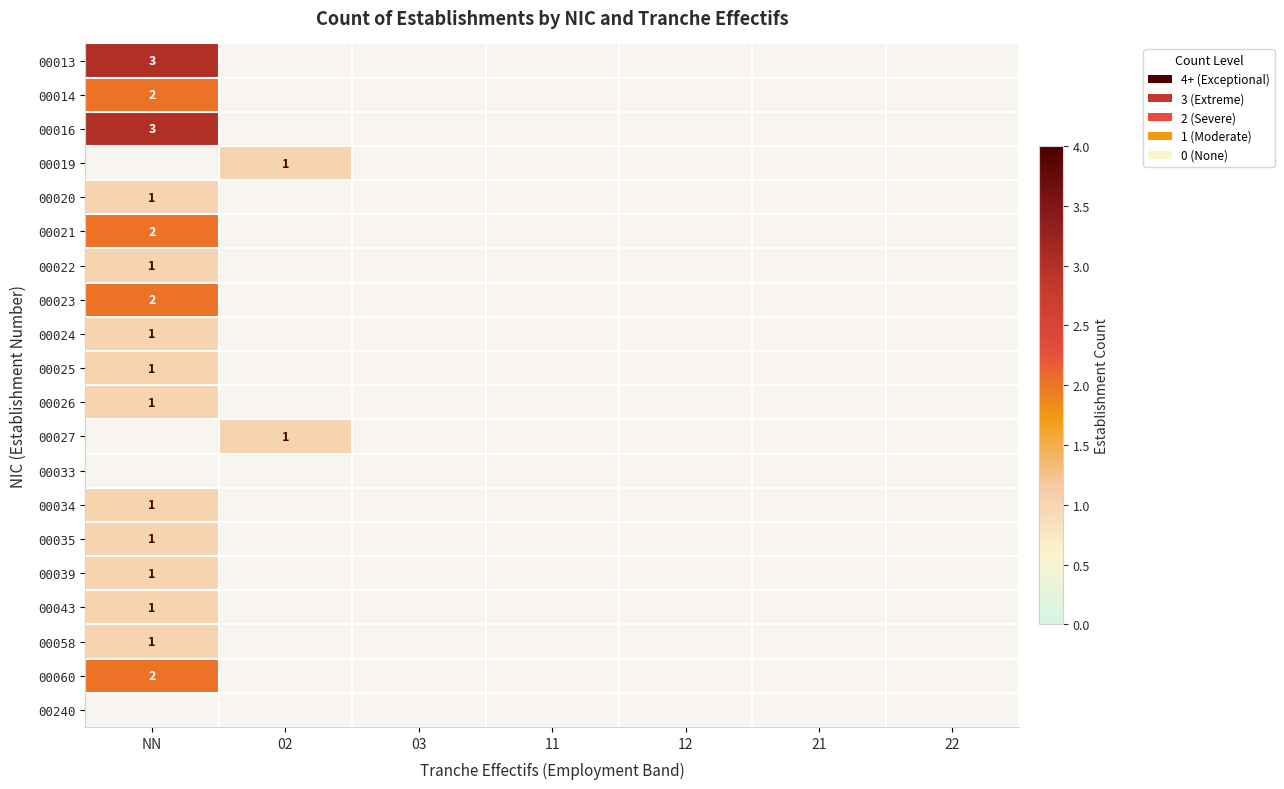

What is the minimum value for 00034?

1.0